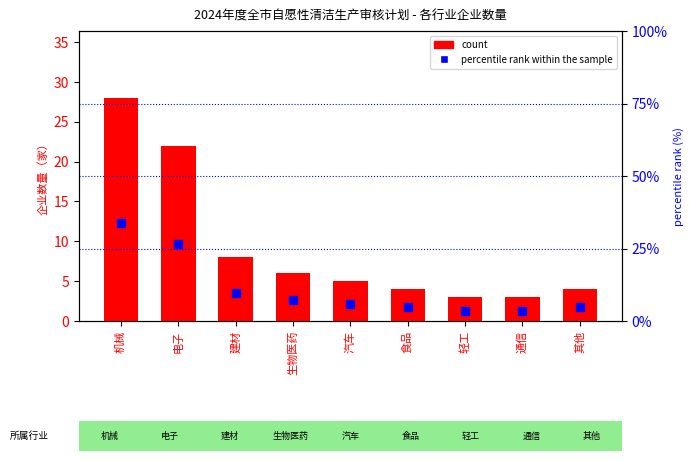

At how many categories does at least one series exceed 20?

2